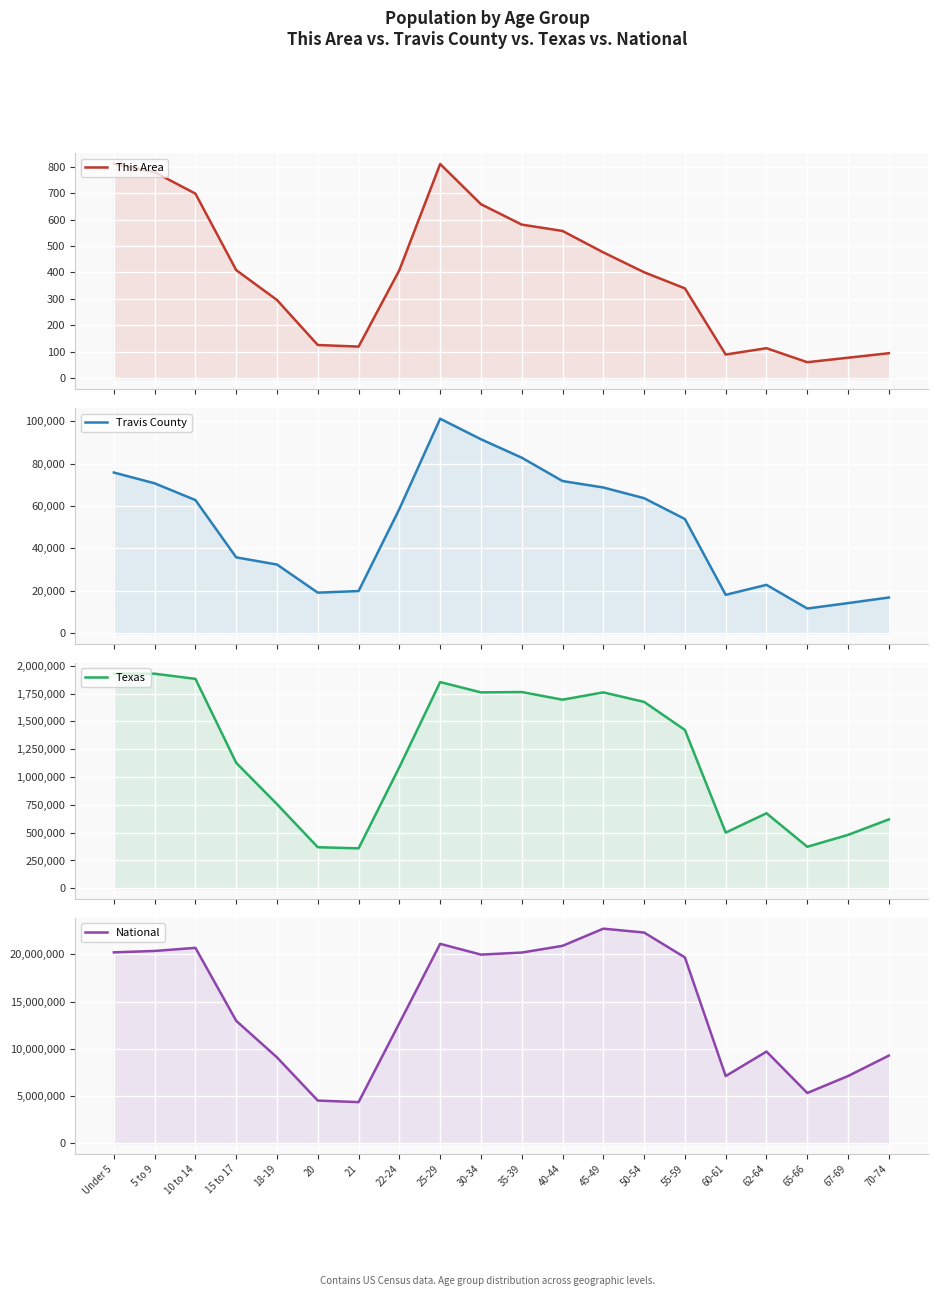

What is the label of the 5th point from the left?

18-19